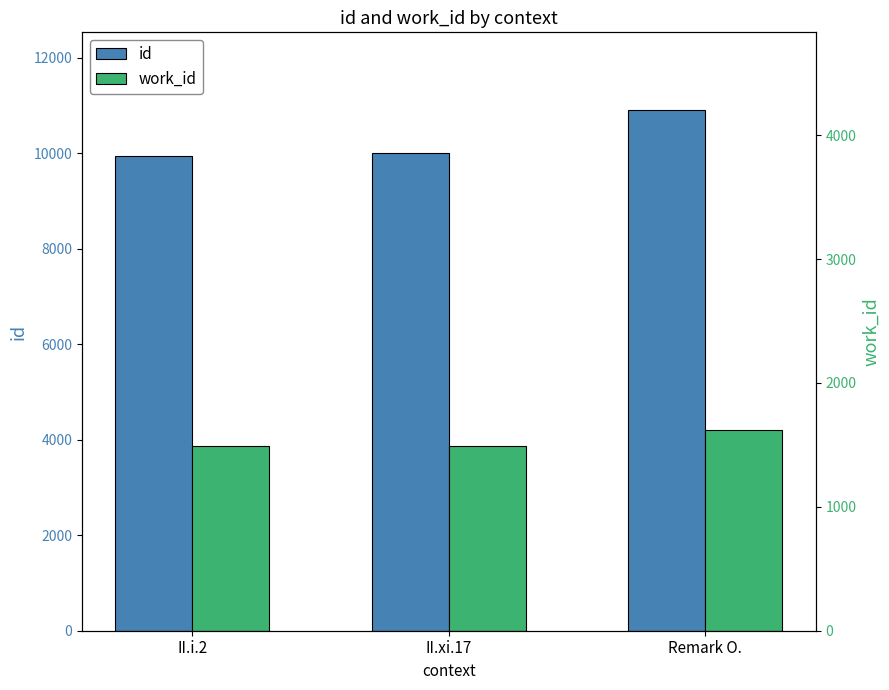

What is the lowest value of the work_id series?

3866